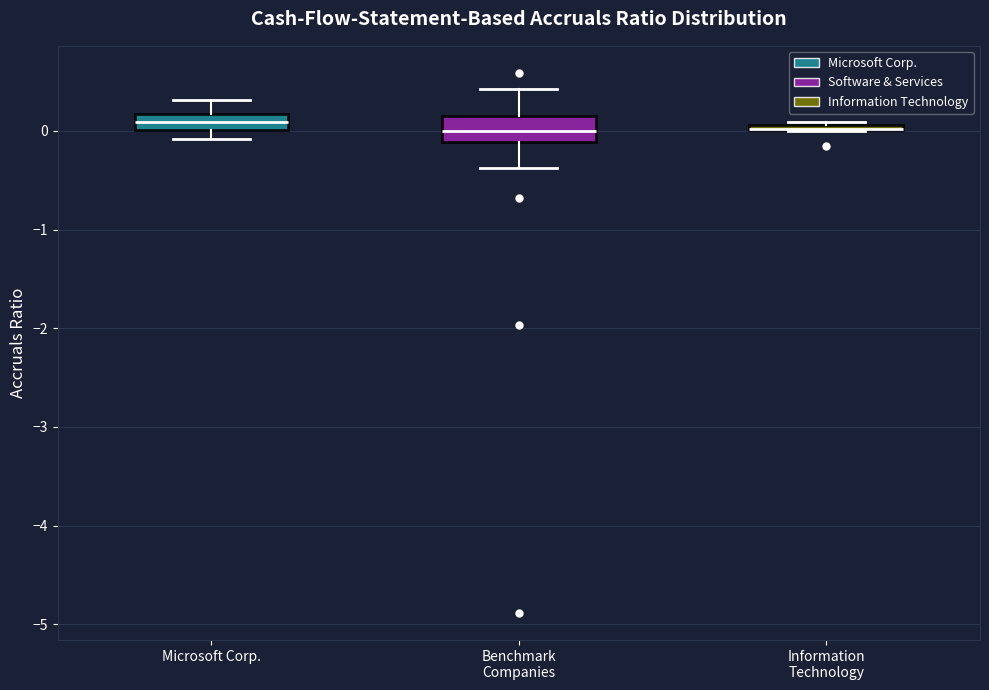

Where does the median line of the box for Benchmark Companies sit on the y-axis? The values are not printed on the chart, so give them approximately, as read against the axis.

0.0